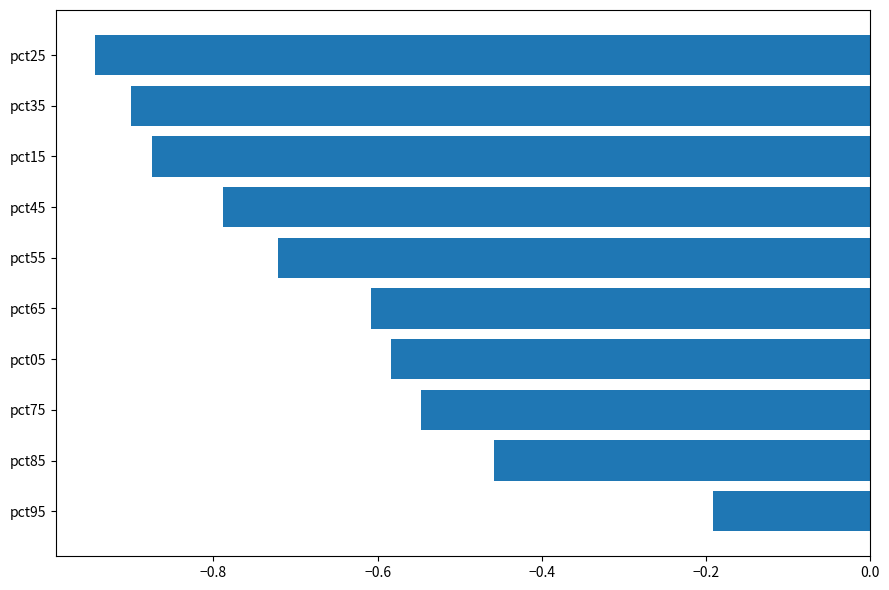

What is the change in value from pct05 to pct15?

-0.3